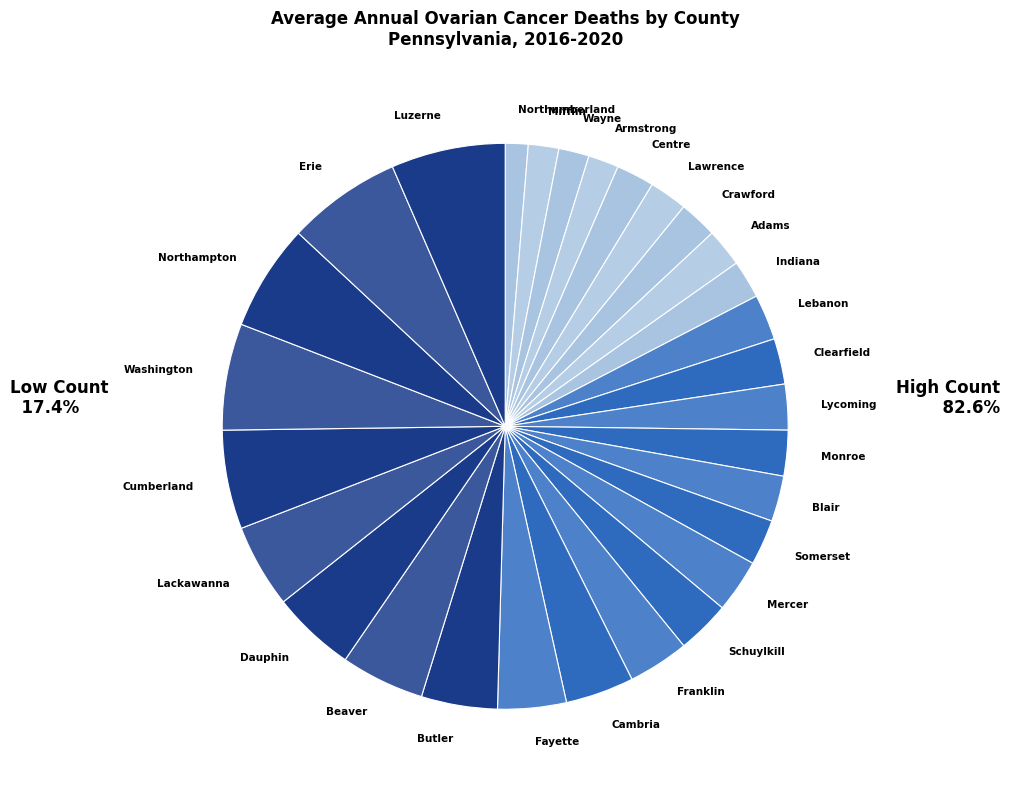

What is the ratio of the value at Mercer to the value at Clearfield?

1.2